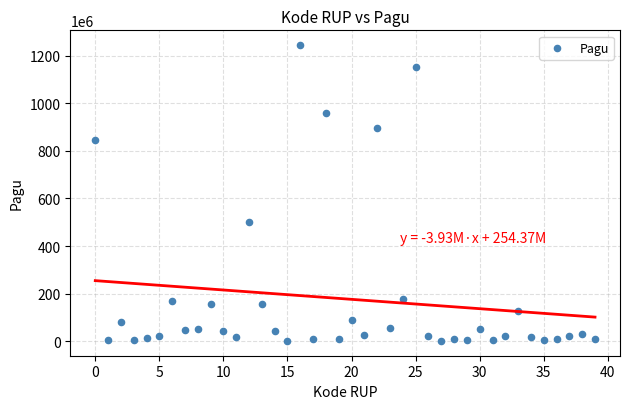

What is the range of Y values (max minus min)?

1244080000